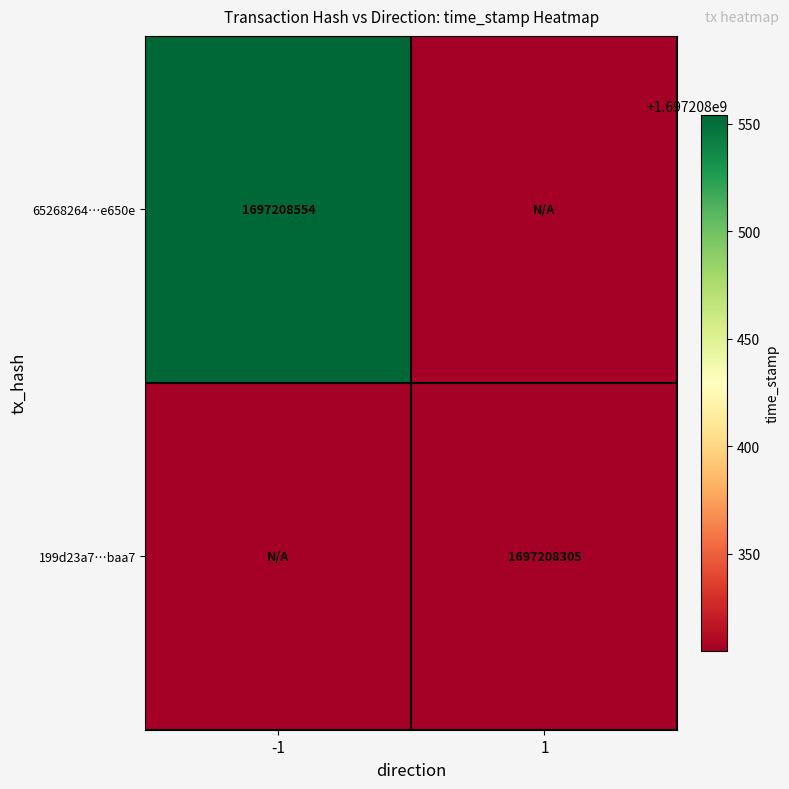

Is it true that 65268264…e650e equals 1697208554 at -1?

True